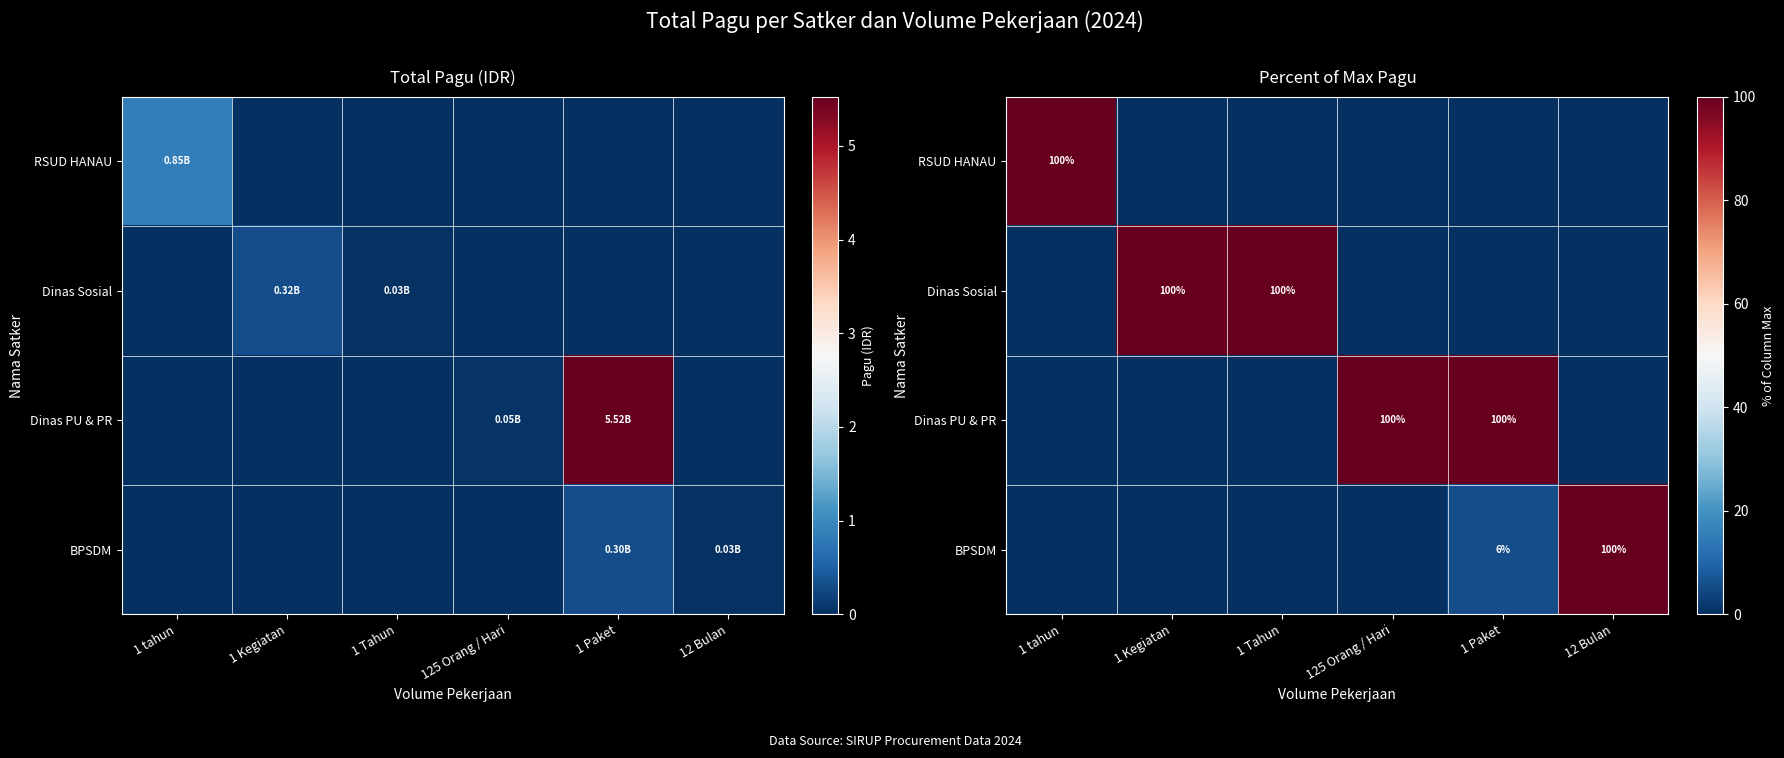

At which category is the sum across all series the highest?

1 Paket